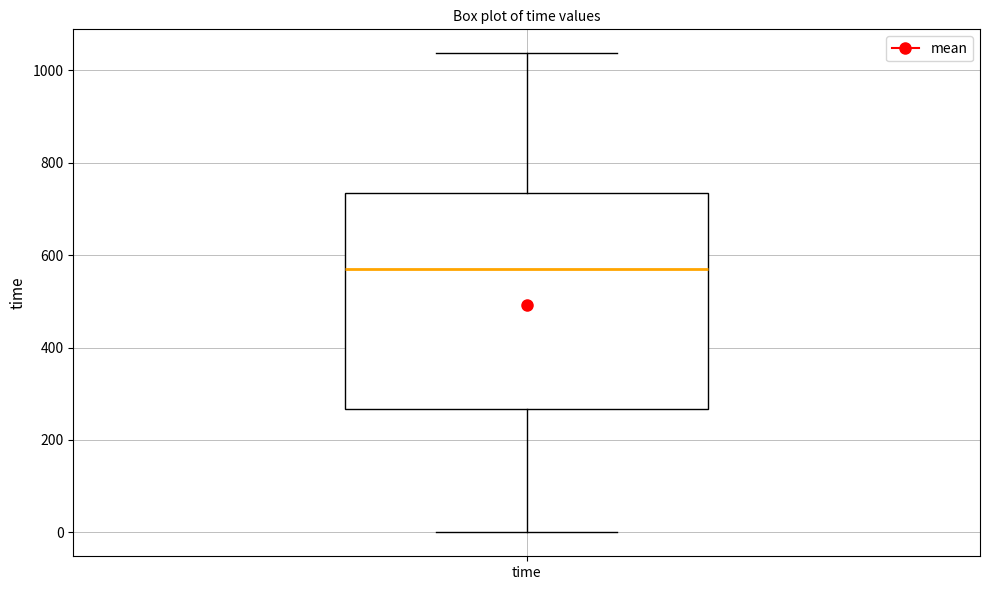

Read this box plot against the y-axis: the position of the median line, the range covered by the box, and the ends of both whiskers. The values are not printed on the chart, so give them approximately, as read against the axis.

median 580, box 260 to 740, whiskers 0 to 1040